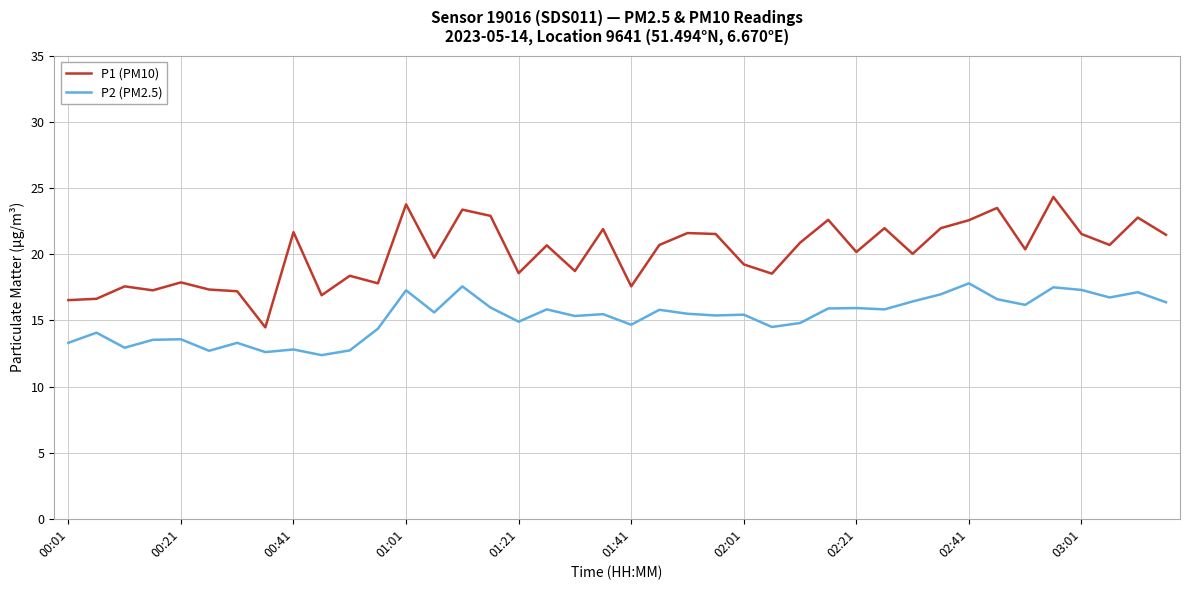

Which series has the largest total across all categories?

P1 (PM10)